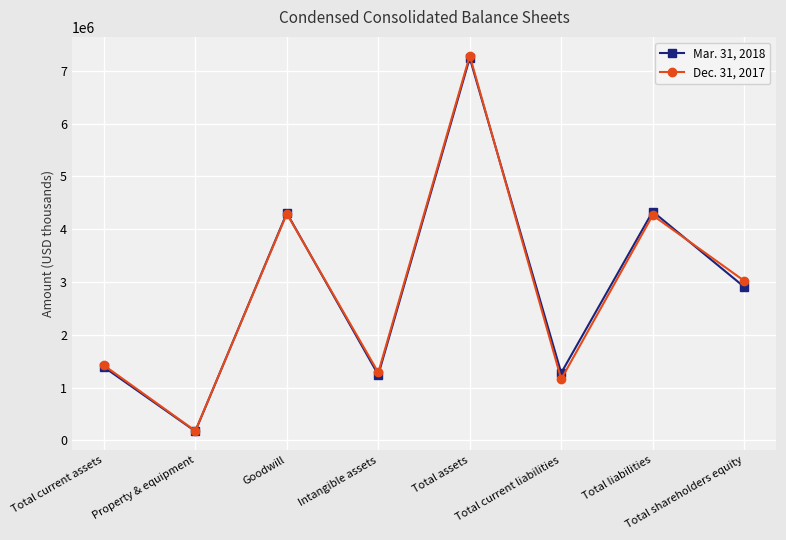

Which series has the widest spread of values?

Dec. 31, 2017